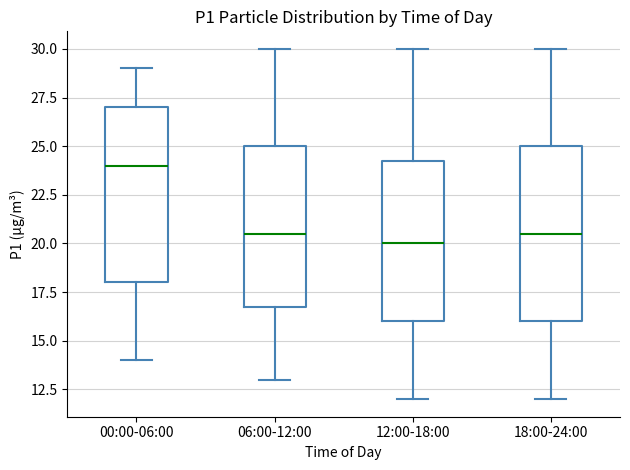

Which box's median line is the lowest?

12:00-18:00